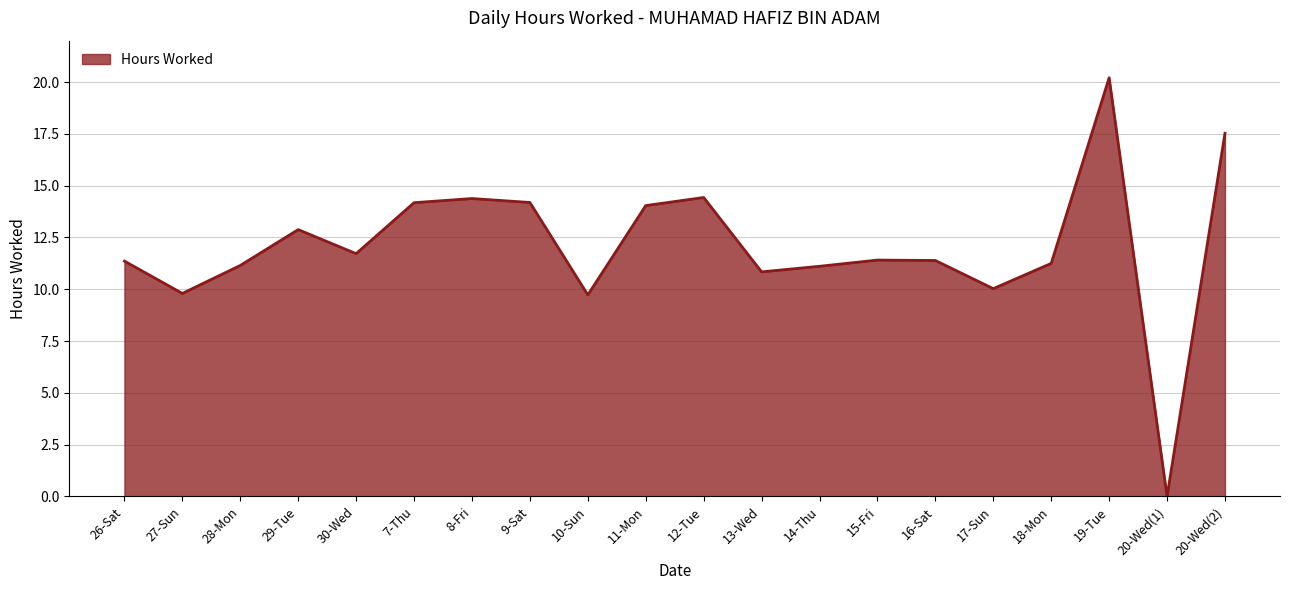

What is the ratio of the value at 30-Wed to the value at 26-Sat?

1.0